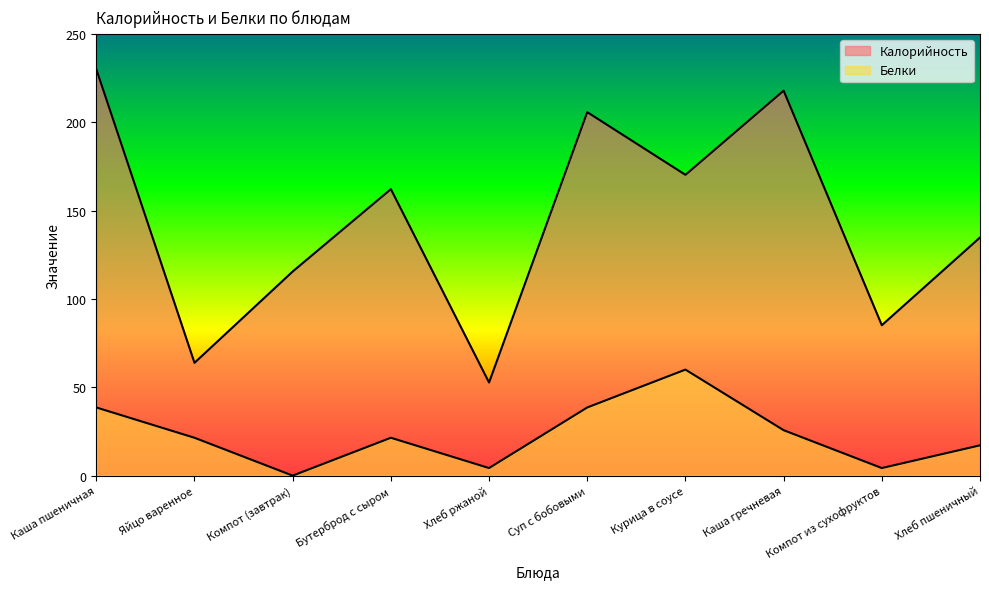

The Белки series shows -38.6 at Компот (завтрак). True or false?

False